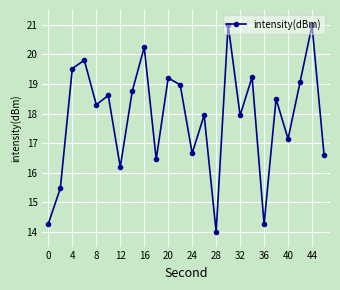

What is the smallest value displayed?

14.0